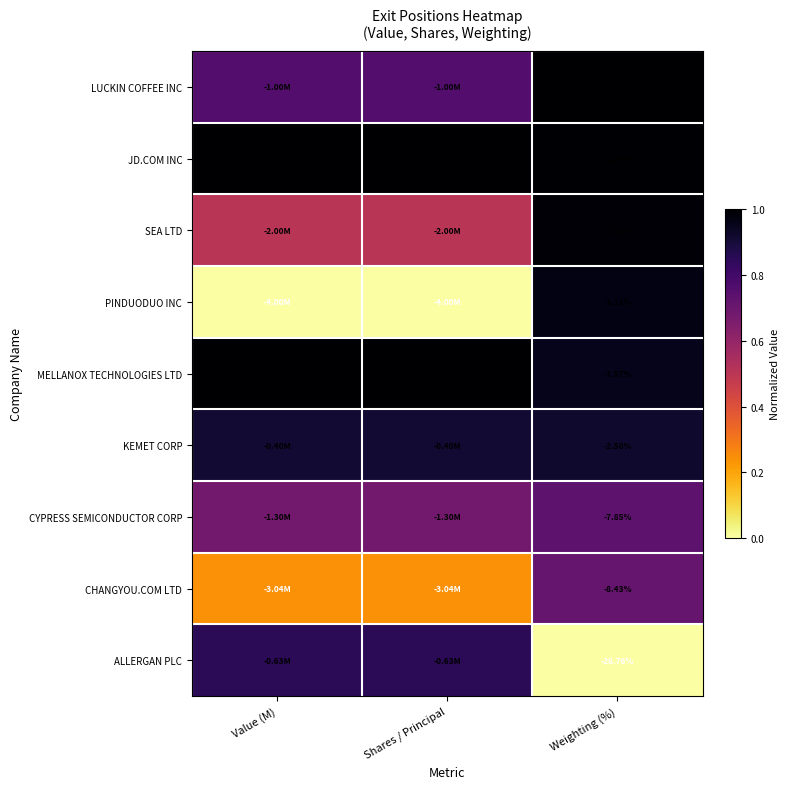

At which label does MELLANOX TECHNOLOGIES LTD reach its minimum?

Weighting (%)